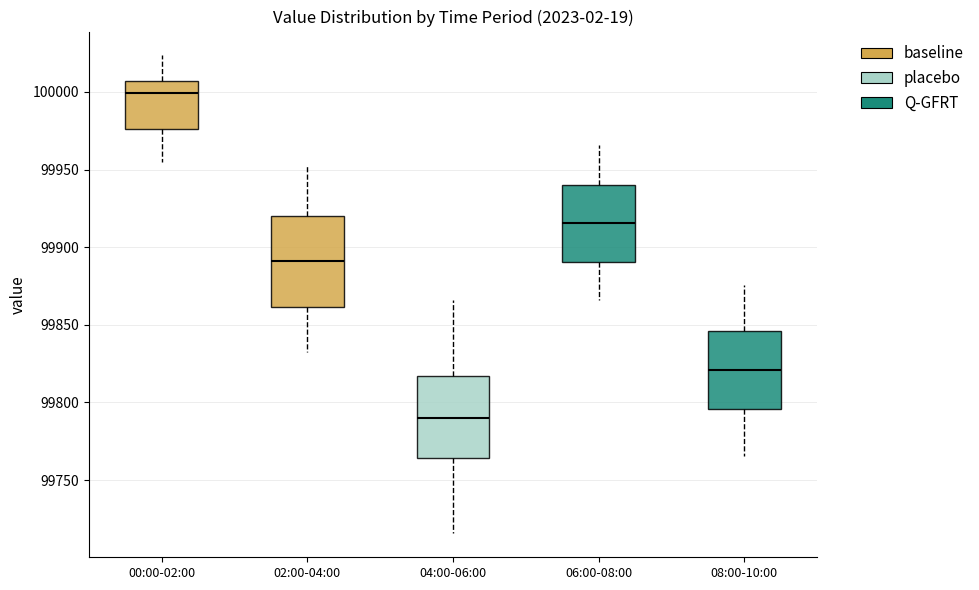

Which box has the lowest median line?

04:00-06:00